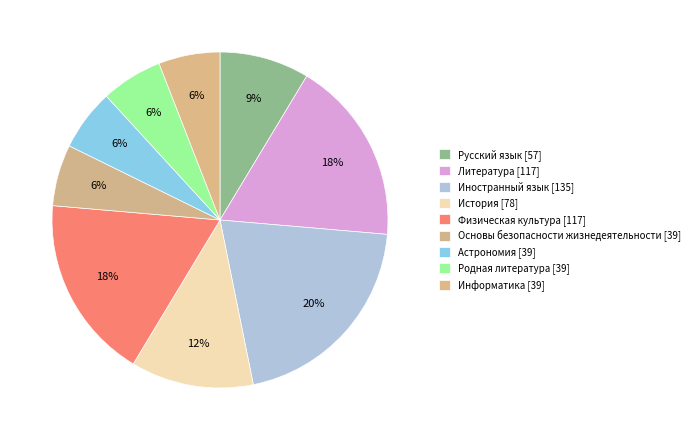

Which category has the biggest portion of the pie?

Иностранный язык